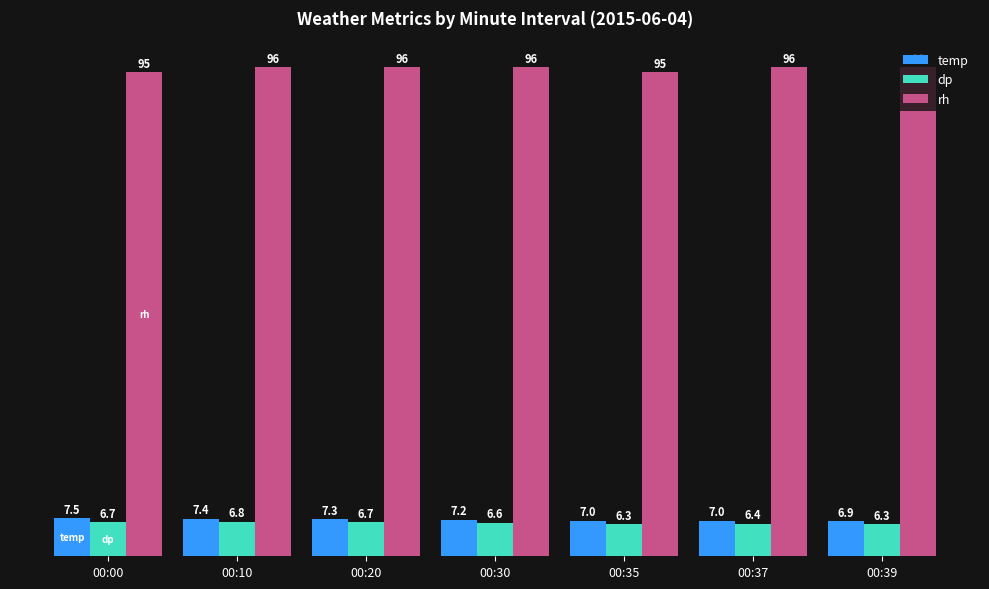

Reading left to right, list all the values displayed in this chart.

temp: 7.5	7.4	7.3	7.2	7.0	7.0	6.9
dp: 6.7	6.8	6.7	6.6	6.3	6.4	6.3
rh: 95.0	96.0	96.0	96.0	95.0	96.0	96.0